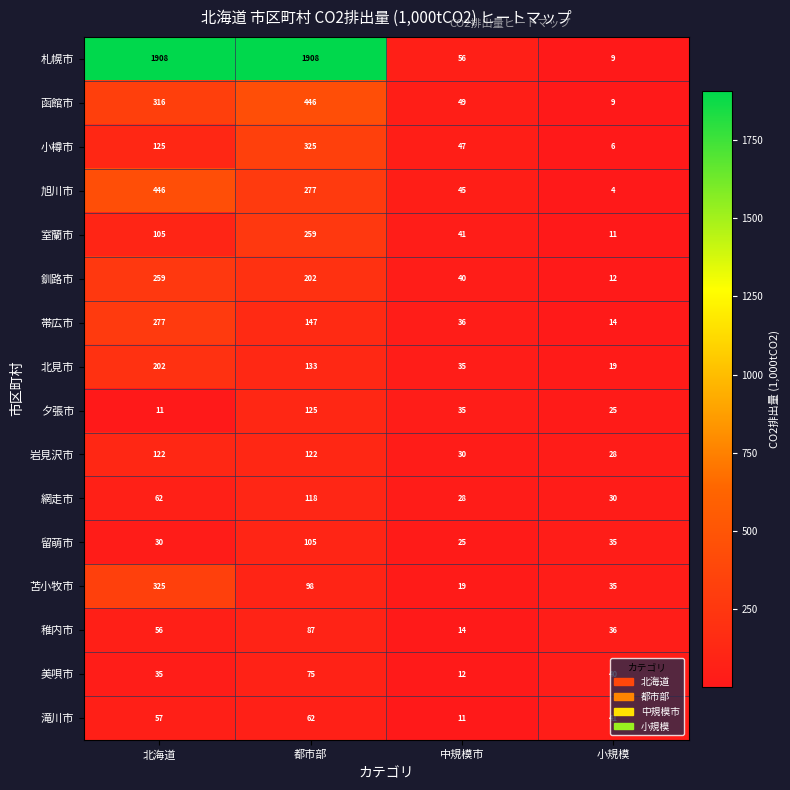

Between 北海道 and 都市部, which series saw the biggest shift?

苫小牧市